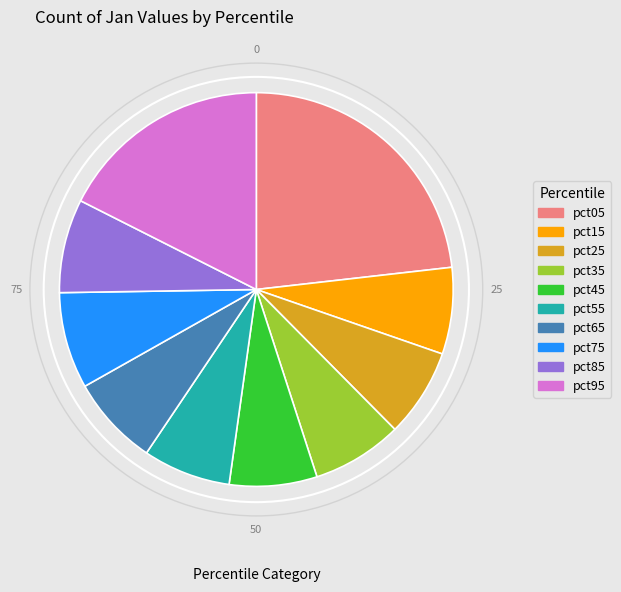

Do pct95 and pct65 together represent more than half of the pie?

No